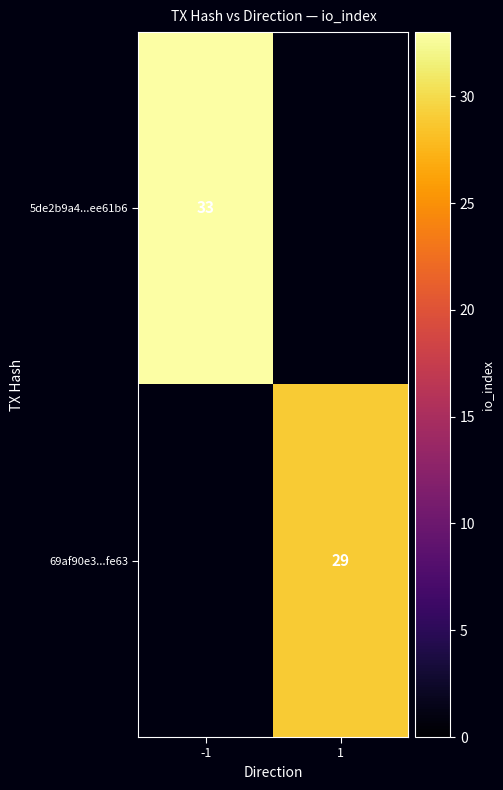

The 69af90e3...fe63 series shows 29 at 1. True or false?

True